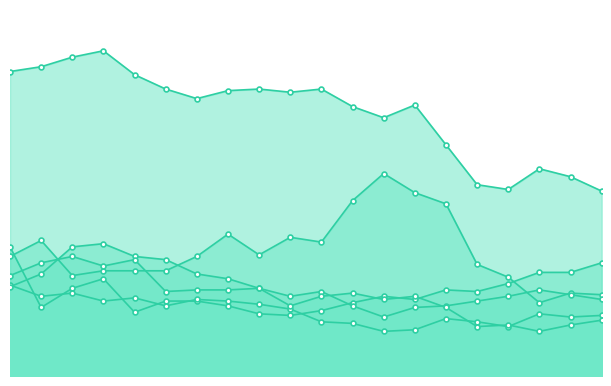

What is the value of the Salesforce Inc. point at the 6th from the left?

0.5